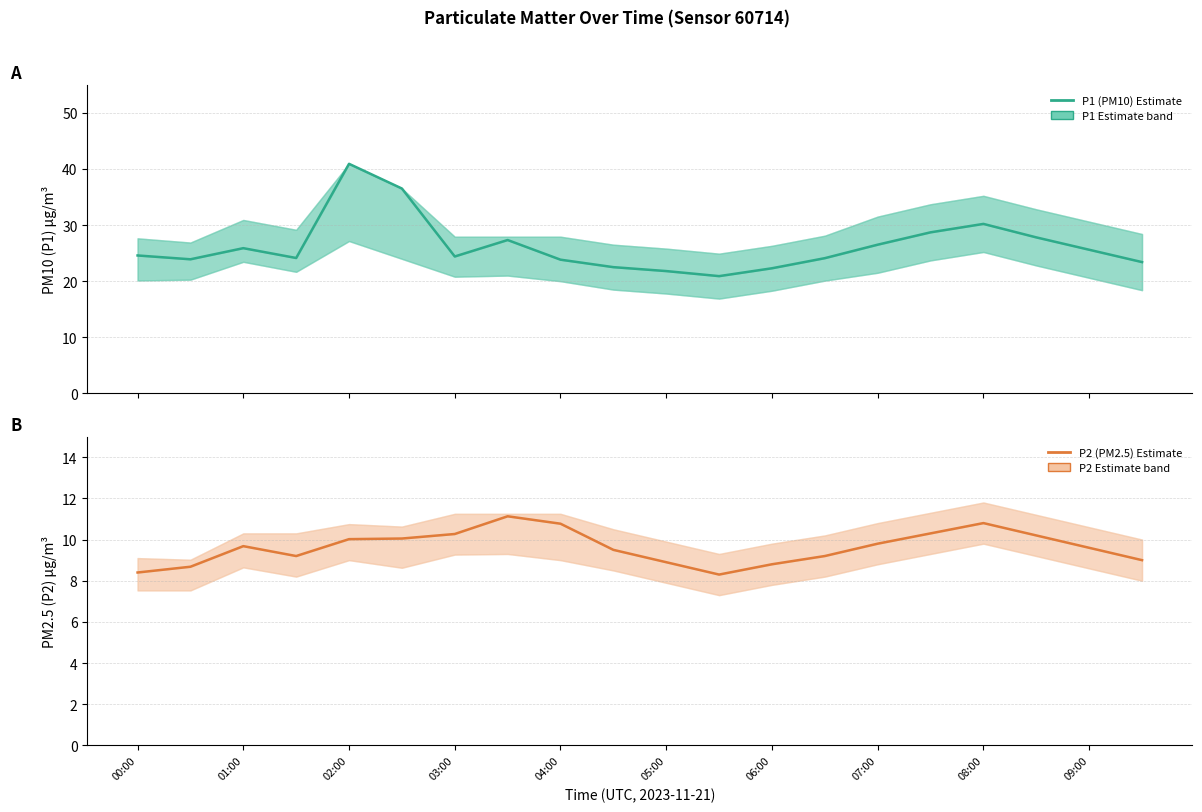

Reading left to right, what are all the values shown in this chart?

P1 (PM10) Estimate: 24.6	23.9	25.9	24.1	40.9	36.5	24.4	27.3	23.8	22.5	21.8	20.9	22.3	24.1	26.5	28.7	30.2	27.8	25.6	23.4
P2 (PM2.5) Estimate: 8.4	8.7	9.7	9.2	10.0	10.1	10.3	11.1	10.8	9.5	8.9	8.3	8.8	9.2	9.8	10.3	10.8	10.2	9.6	9.0